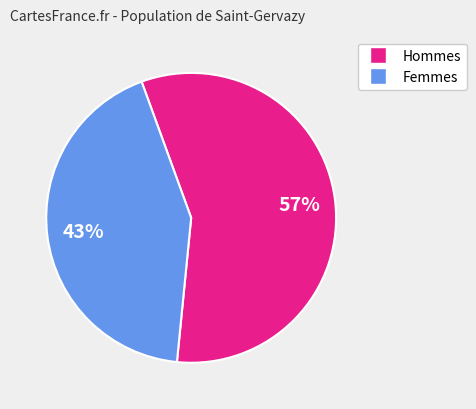

Is there a majority slice in this chart?

Yes